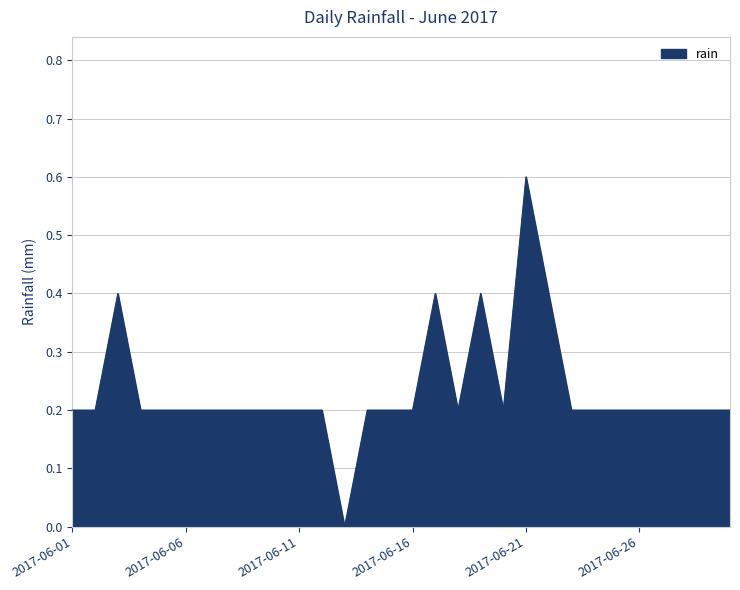

How many lines are shown in the chart?

1